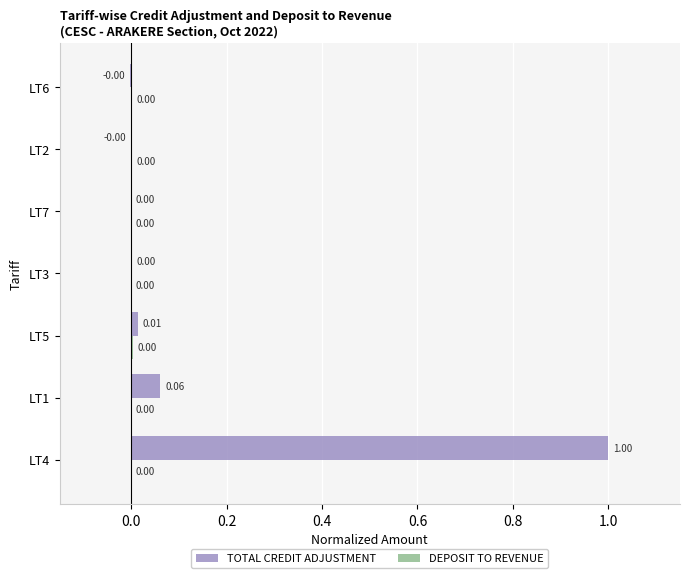

Which series changed the most between LT4 and LT6?

TOTAL CREDIT ADJUSTMENT